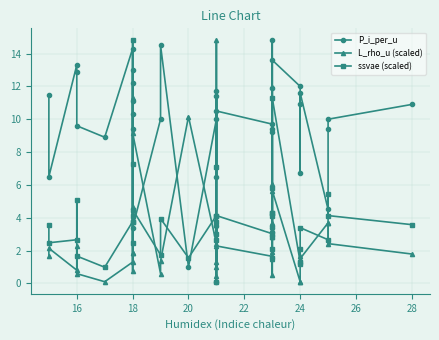

Which series has the widest spread of values?

P_i_per_u